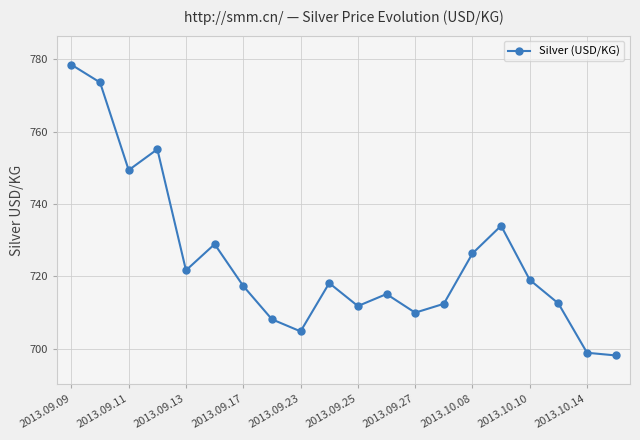

What is the value of the 11th point from the left?

711.8